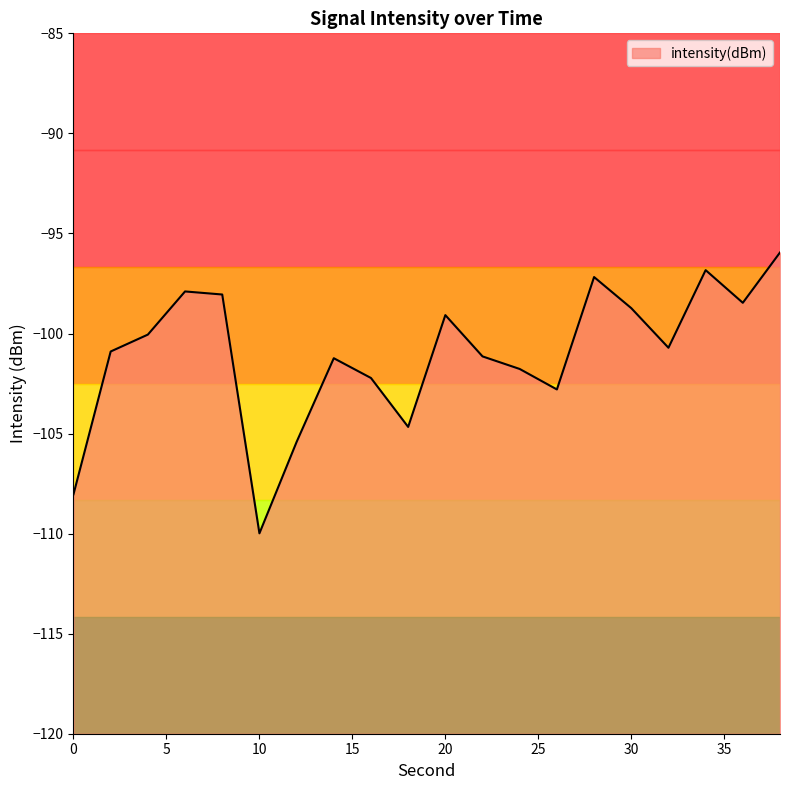

Rank the categories by value from lowest to highest.

10, 0, 12, 18, 26, 16, 24, 14, 22, 2, 32, 4, 20, 30, 36, 8, 6, 28, 34, 38